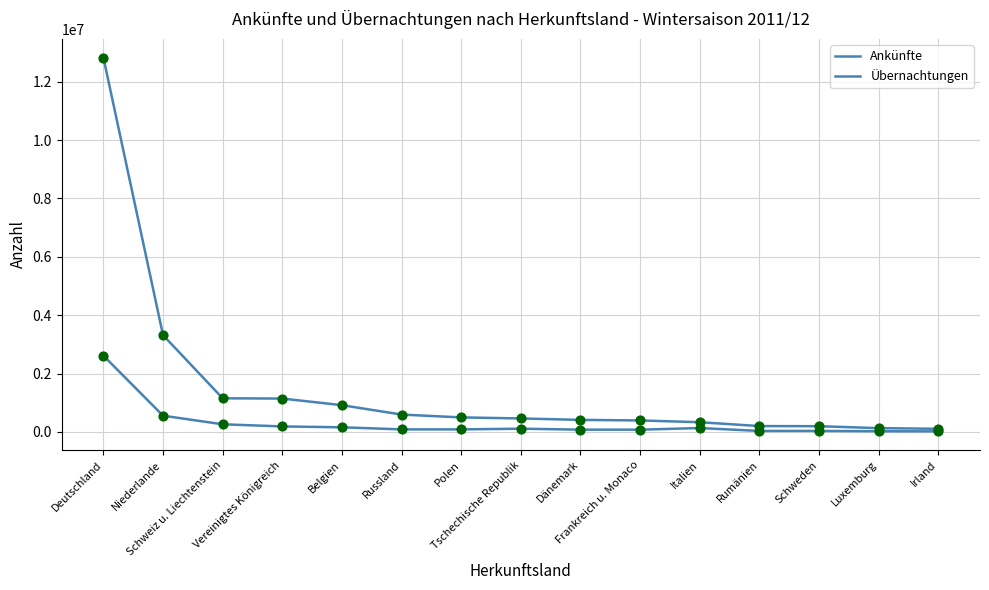

What is the total value across all series at Luxemburg?

148242